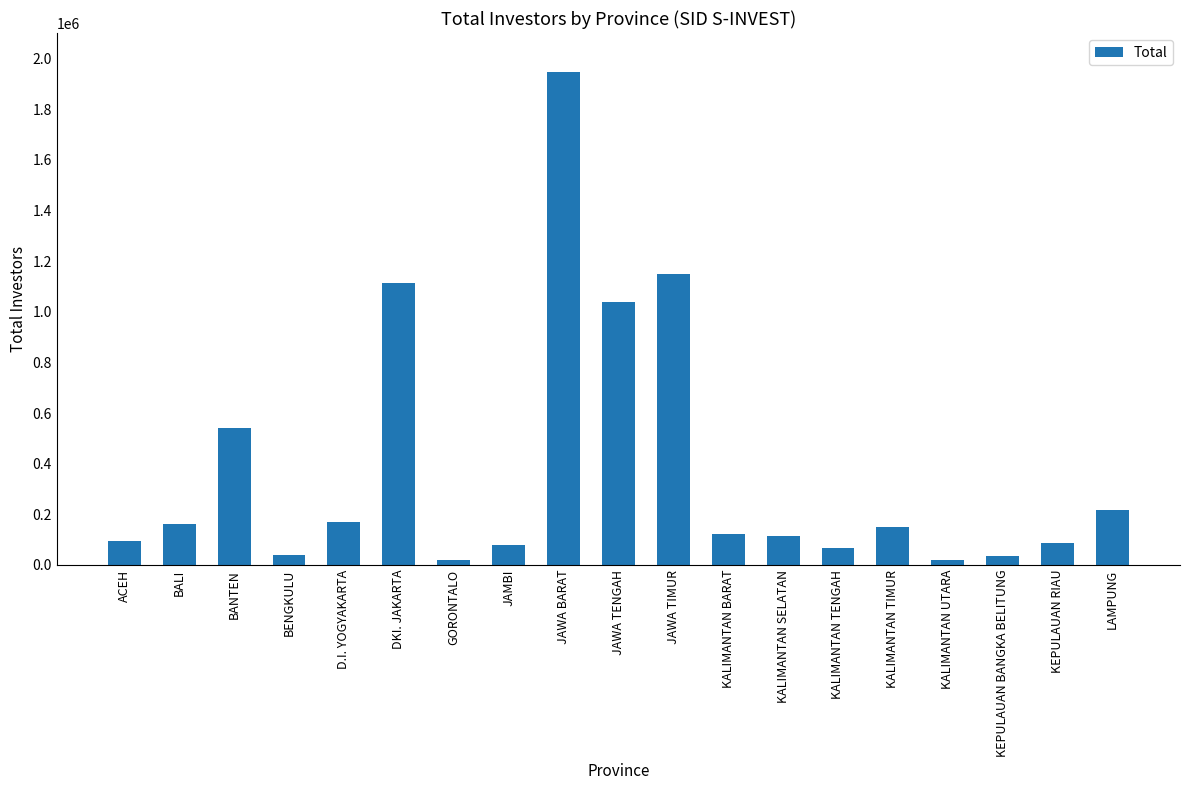

What is the difference between the values at JAWA TIMUR and LAMPUNG?

933514